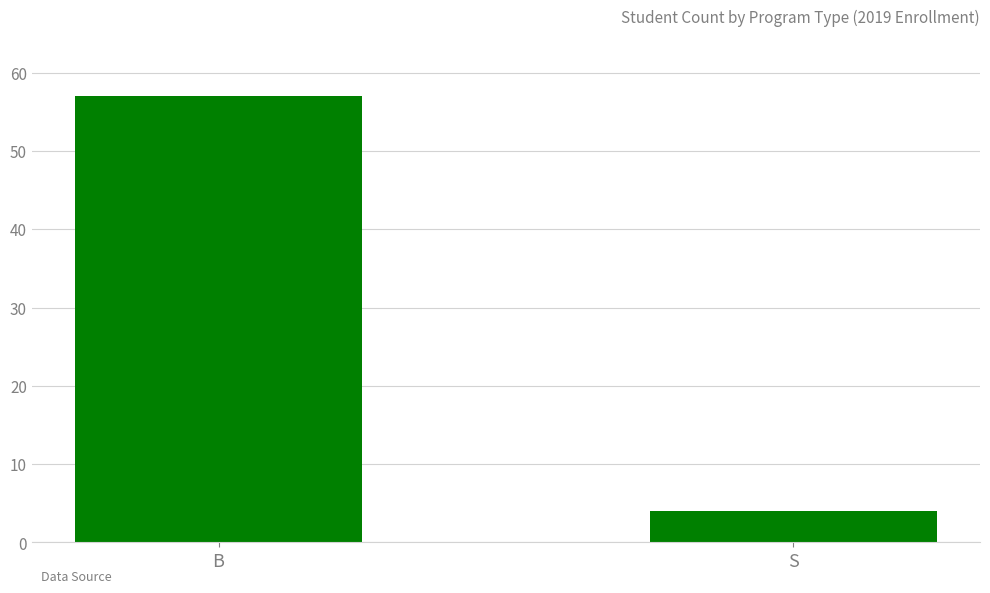

Does the chart contain stacked bars?

No